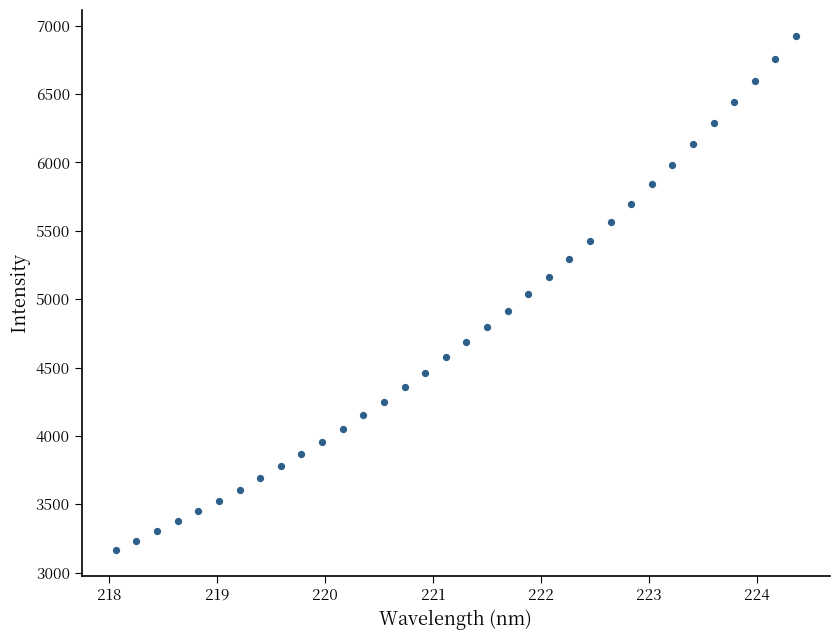

What is the range of Y values (max minus min)?

3763.5